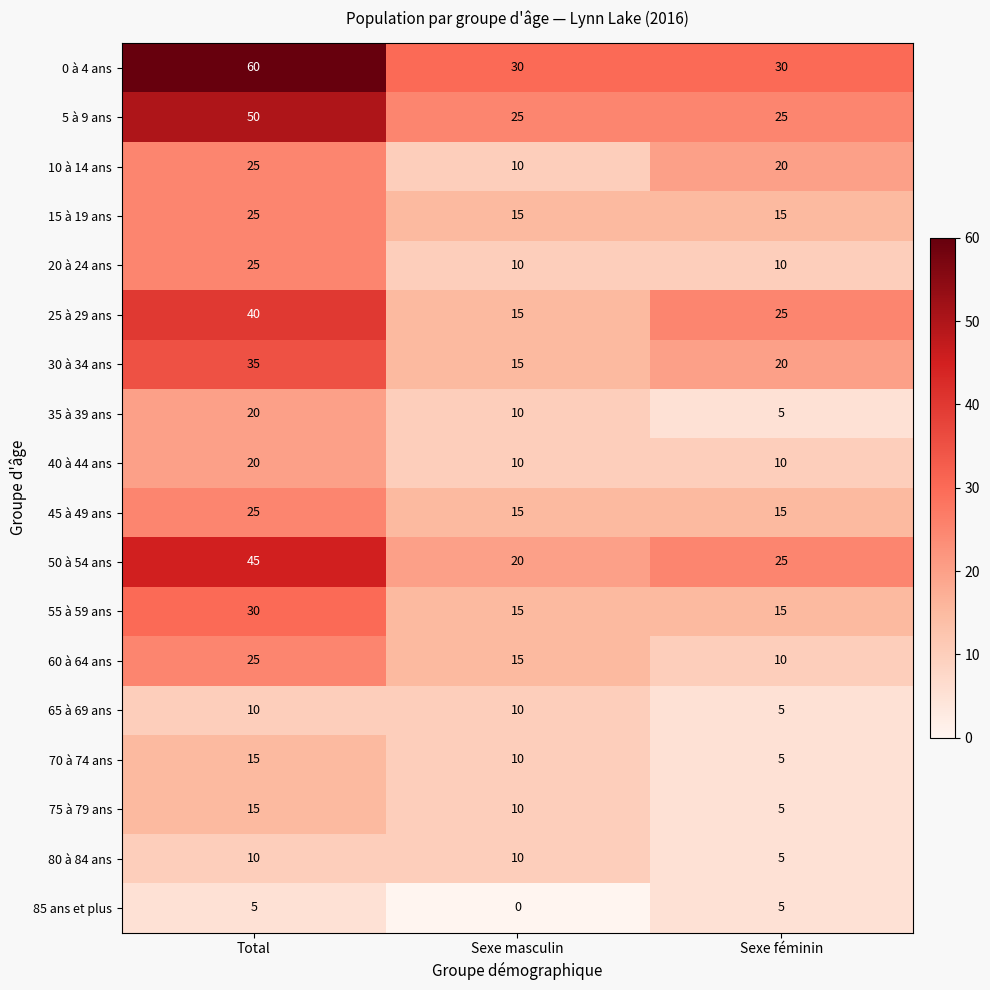

What is the difference between the maximum and minimum values in the 5 à 9 ans series?

25